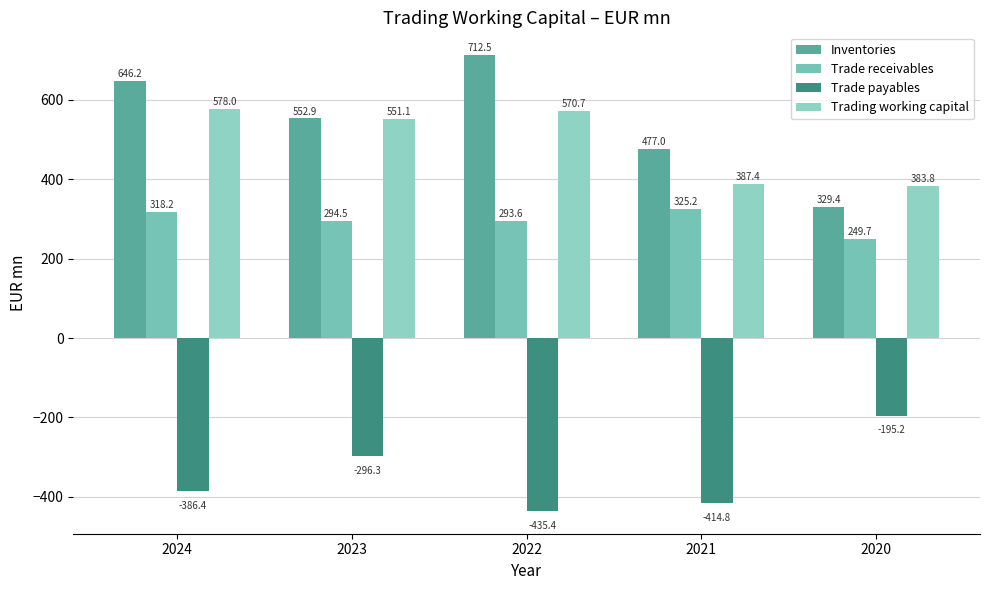

Which category has the lowest value in the Trade receivables series?

2020